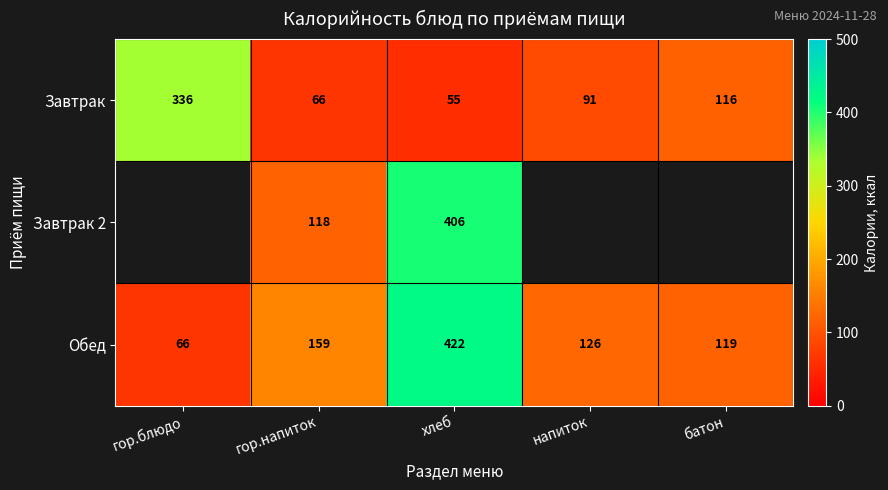

What is the sum of the Обед values at напиток and батон?

245